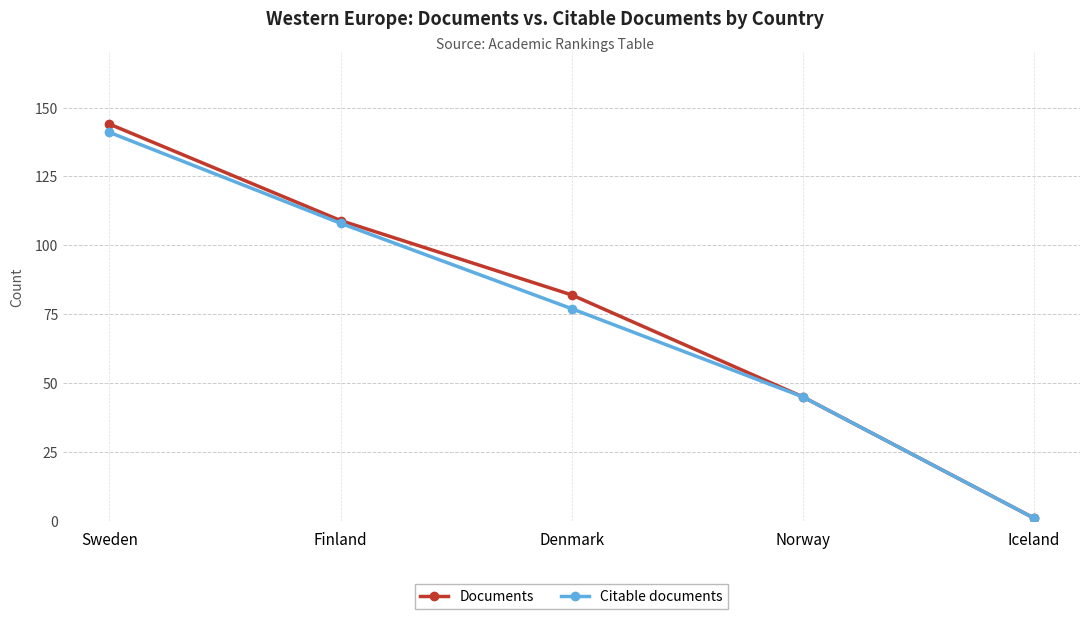

Reading left to right, transcribe all the data shown in this chart.

Documents: Sweden=144	Finland=109	Denmark=82	Norway=45	Iceland=1
Citable documents: Sweden=141	Finland=108	Denmark=77	Norway=45	Iceland=1